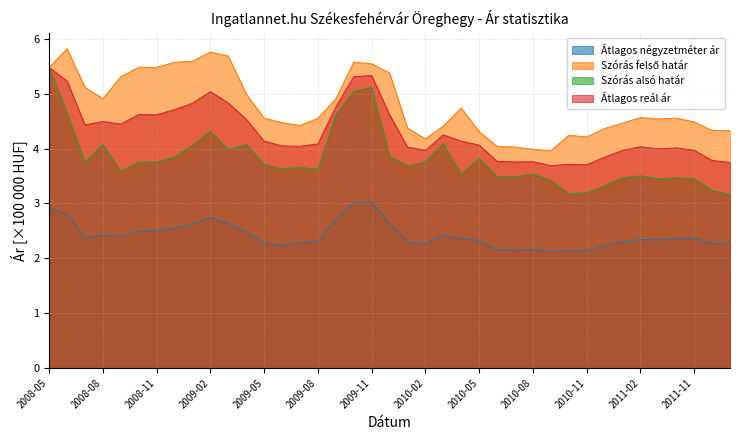

How many lines are shown in the chart?

4